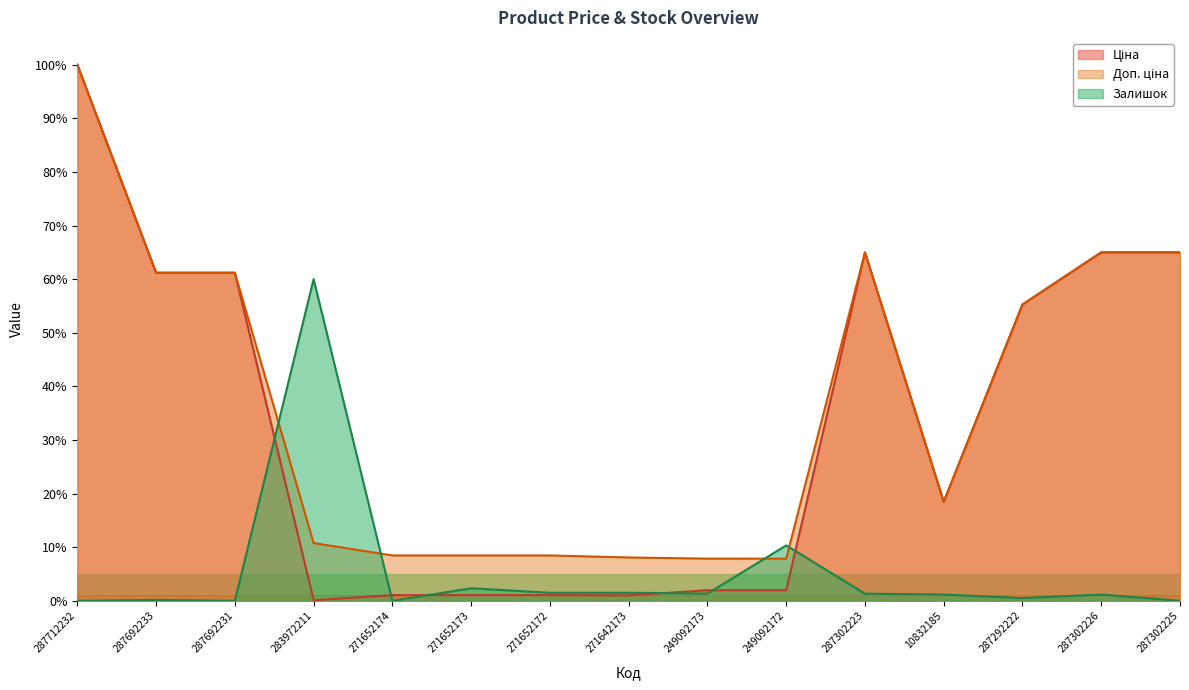

What is the maximum value for Ціна?

100.0